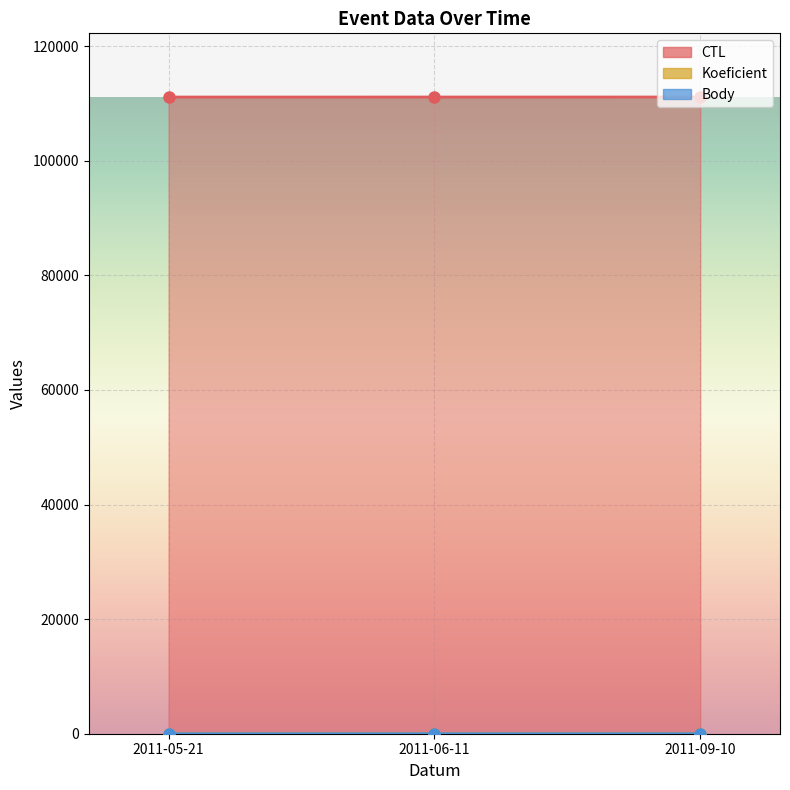

Which category has the highest value in the Koeficient series?

2011-06-11